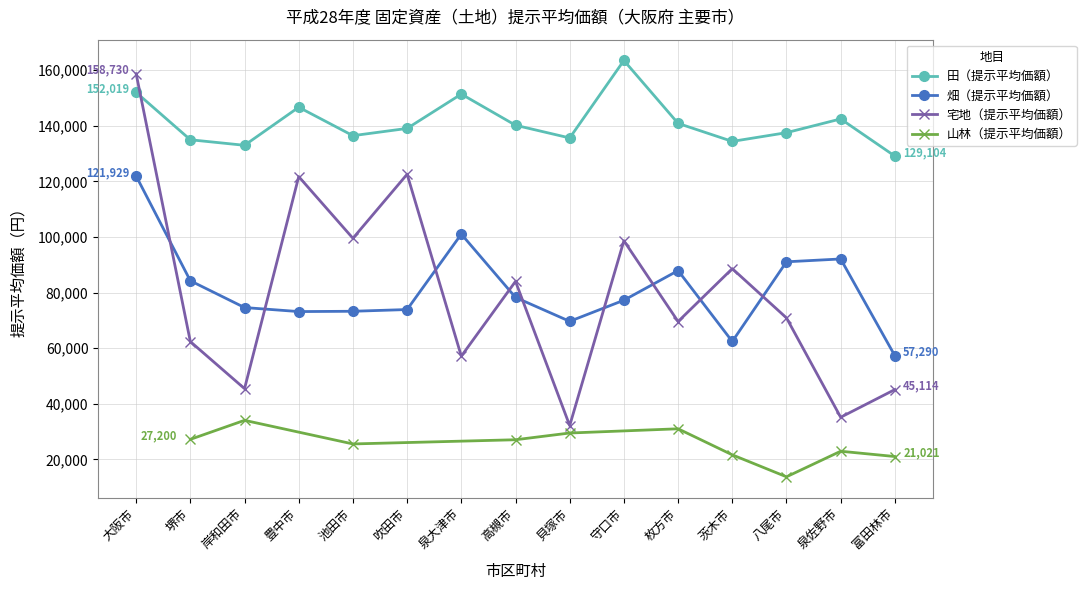

What is the label of the 9th point from the right?

泉大津市